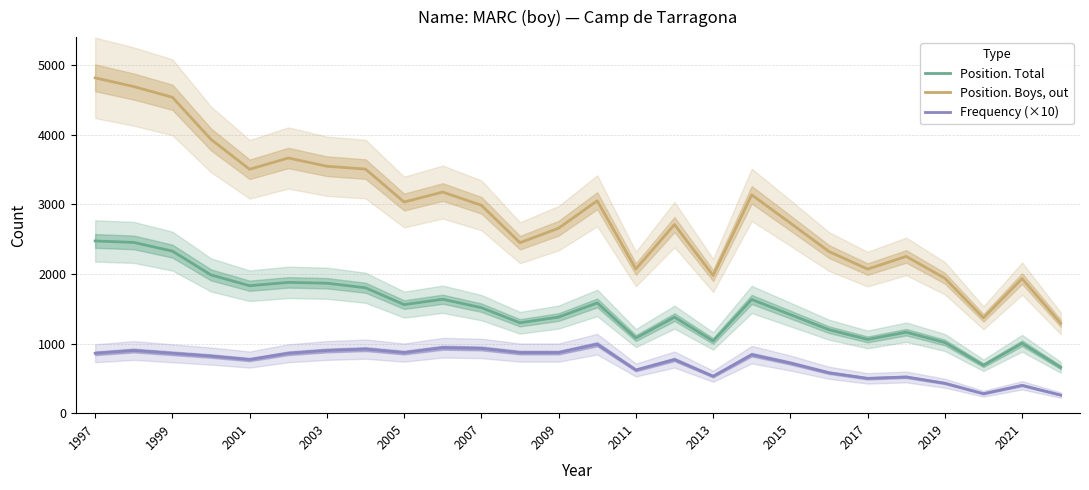

How many lines are shown in the chart?

3